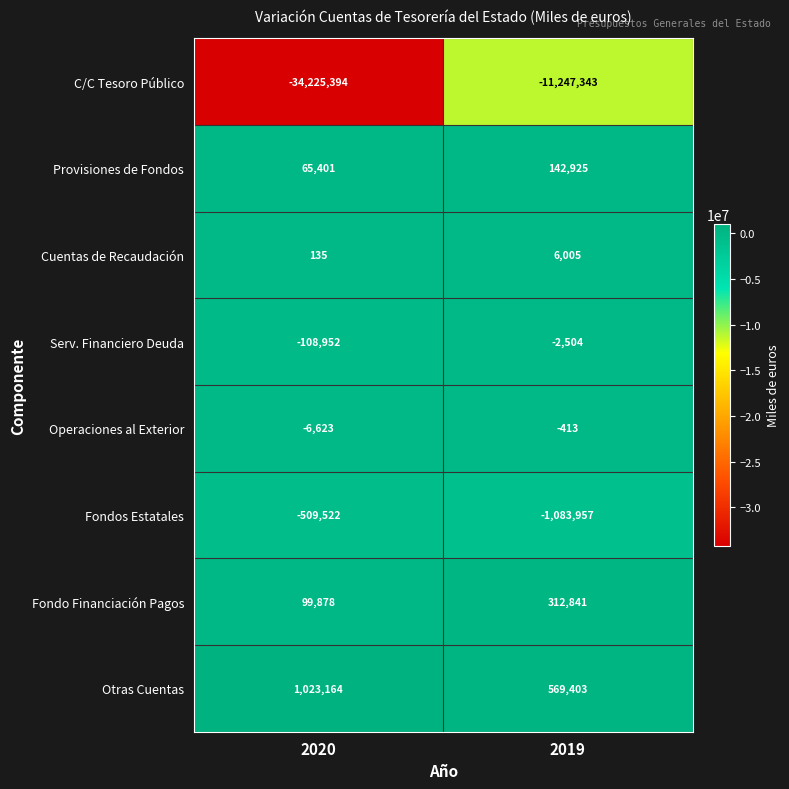

Reading left to right, what are all the values shown in this chart?

C/C Tesoro Público: -34225394	-11247343
Provisiones de Fondos: 65401	142925
Cuentas de Recaudación: 135	6005
Serv. Financiero Deuda: -108952	-2504
Operaciones al Exterior: -6623	-413
Fondos Estatales: -509522	-1083957
Fondo Financiación Pagos: 99878	312841
Otras Cuentas: 1023164	569403